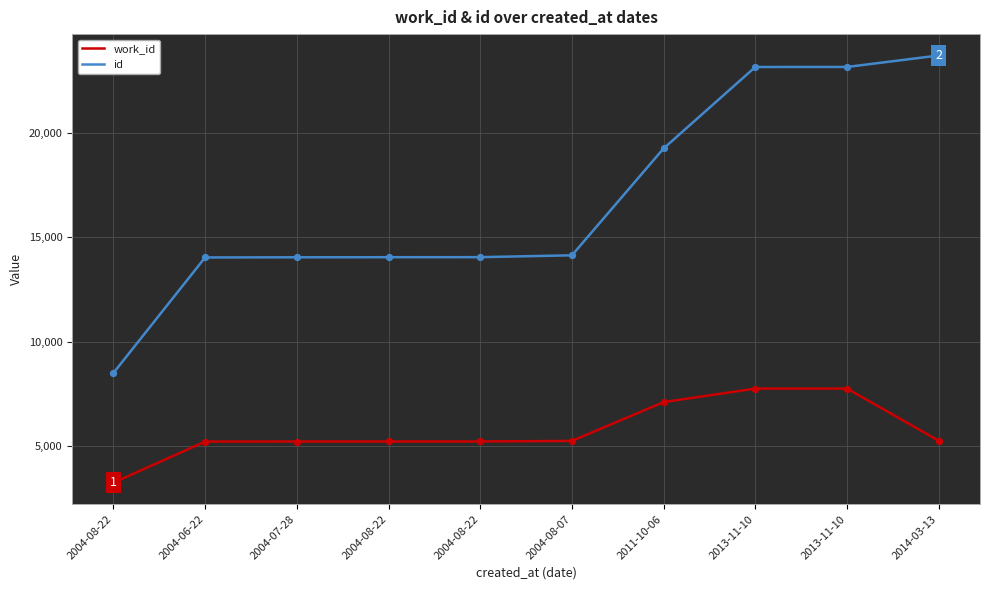

At which category is the sum across all series the highest?

2013-11-10